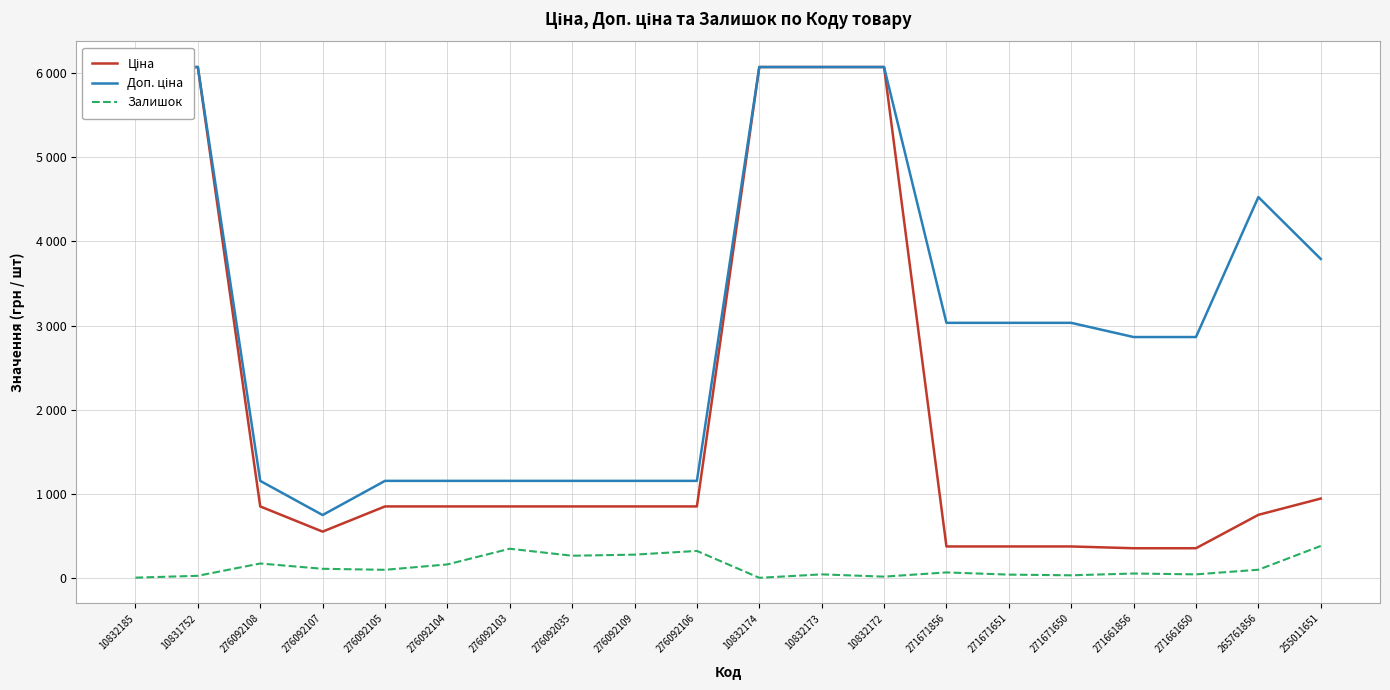

True or false: Доп. ціна and Ціна intersect in this chart.

False